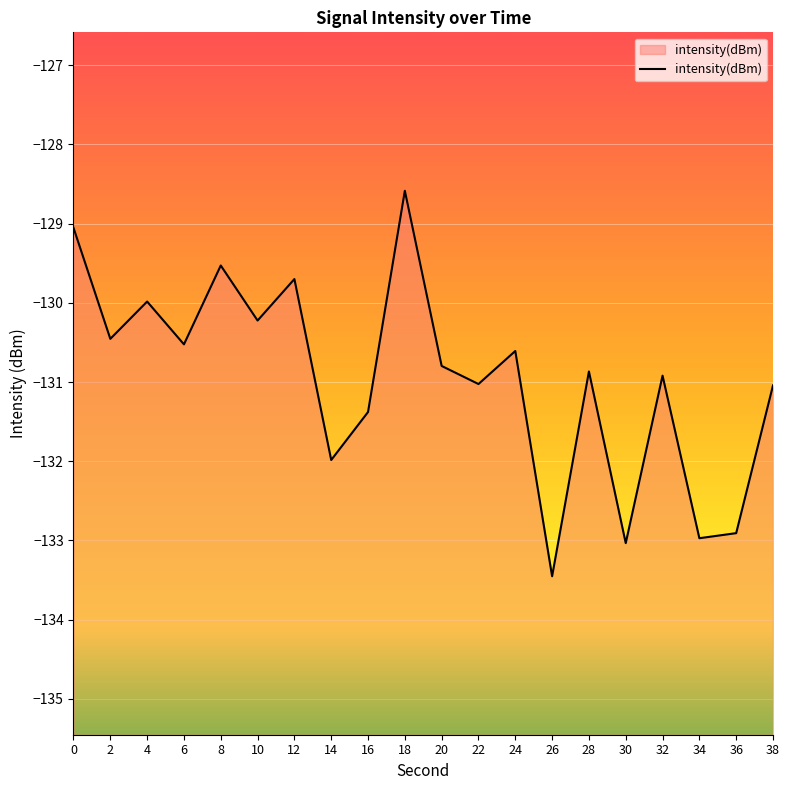

Is it true that the value at 30 is -133.0?

True